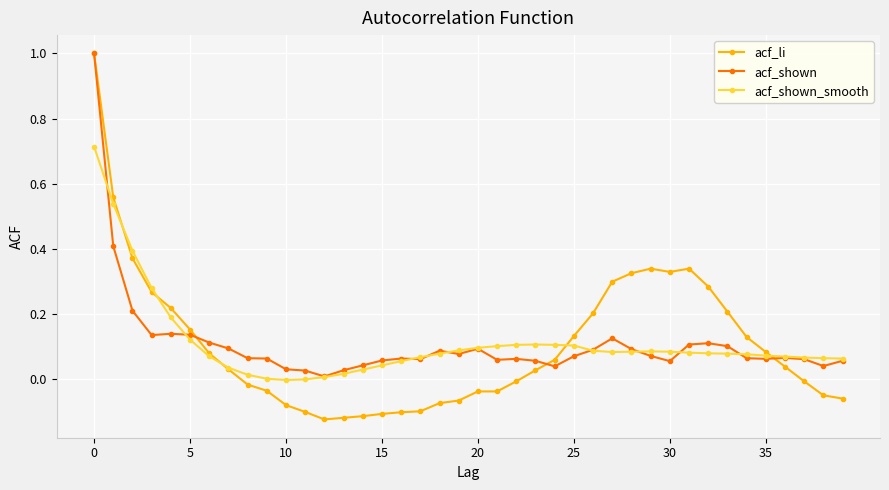

What is the maximum value shown in the chart?

1.0